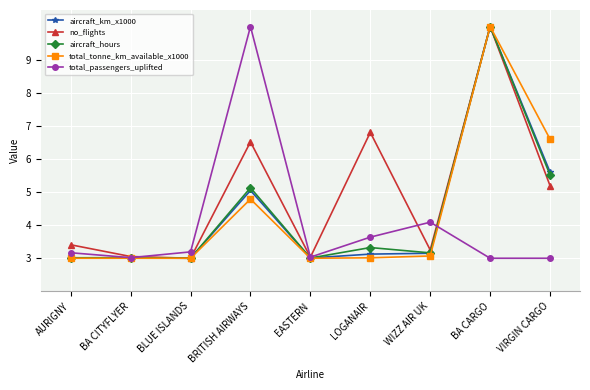

At which category is the sum across all series the highest?

BA CARGO